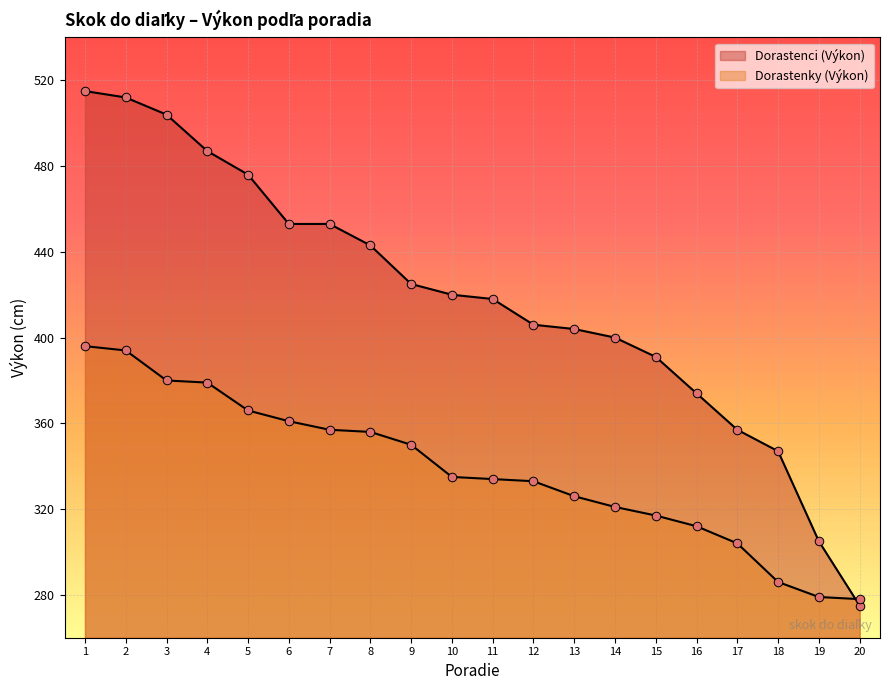

At which category is the sum across all series the highest?

1